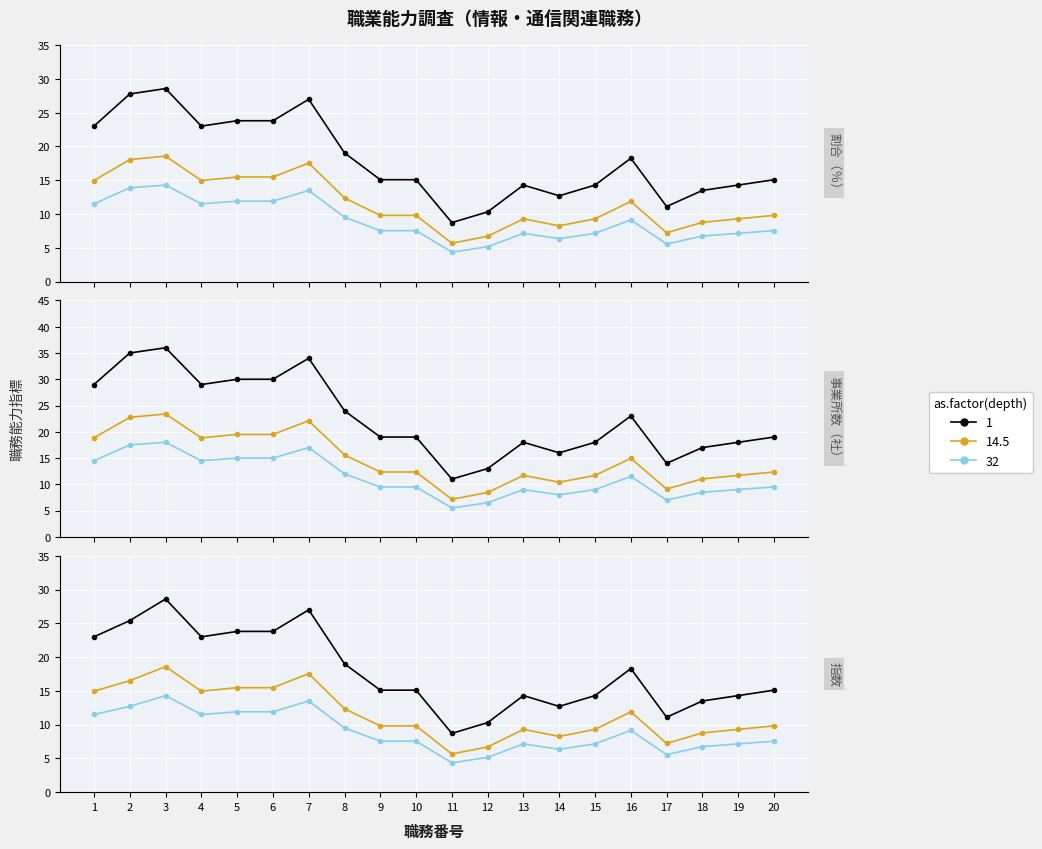

The value of 累積割合 at 3 is 28.6. True or false?

True